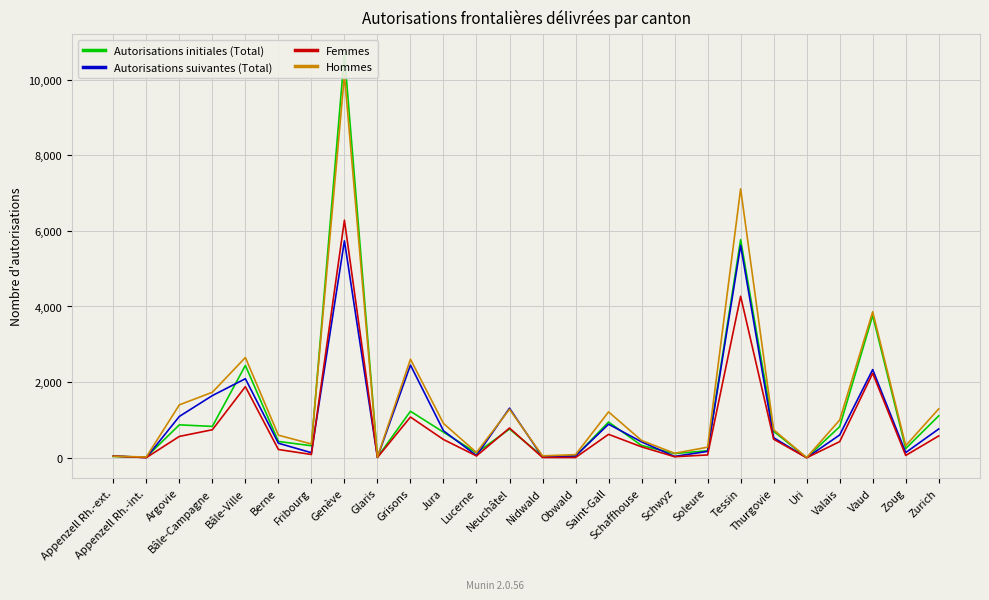

Does the chart display data point markers on the line(s)?

No